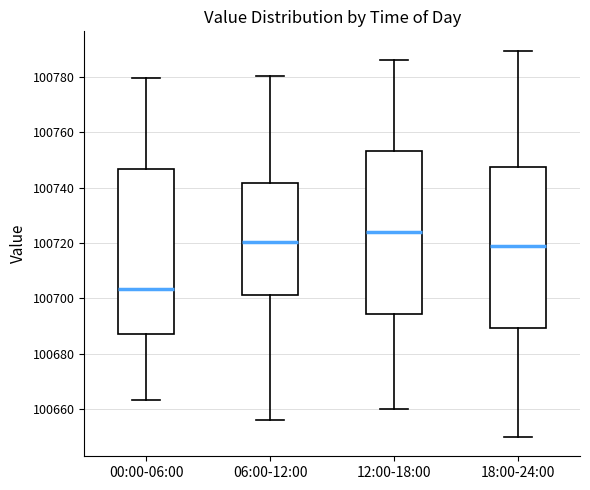

Reading left to right, read every box against the y-axis: the position of its median line, the range the box covers, and the ends of its whiskers. The values are not printed on the chart, so give them approximately, as read against the axis.

00:00-06:00: median 100704, box 100688 to 100746, whiskers 100664 to 100780
06:00-12:00: median 100720, box 100702 to 100742, whiskers 100656 to 100780
12:00-18:00: median 100724, box 100694 to 100754, whiskers 100660 to 100786
18:00-24:00: median 100720, box 100690 to 100748, whiskers 100650 to 100790